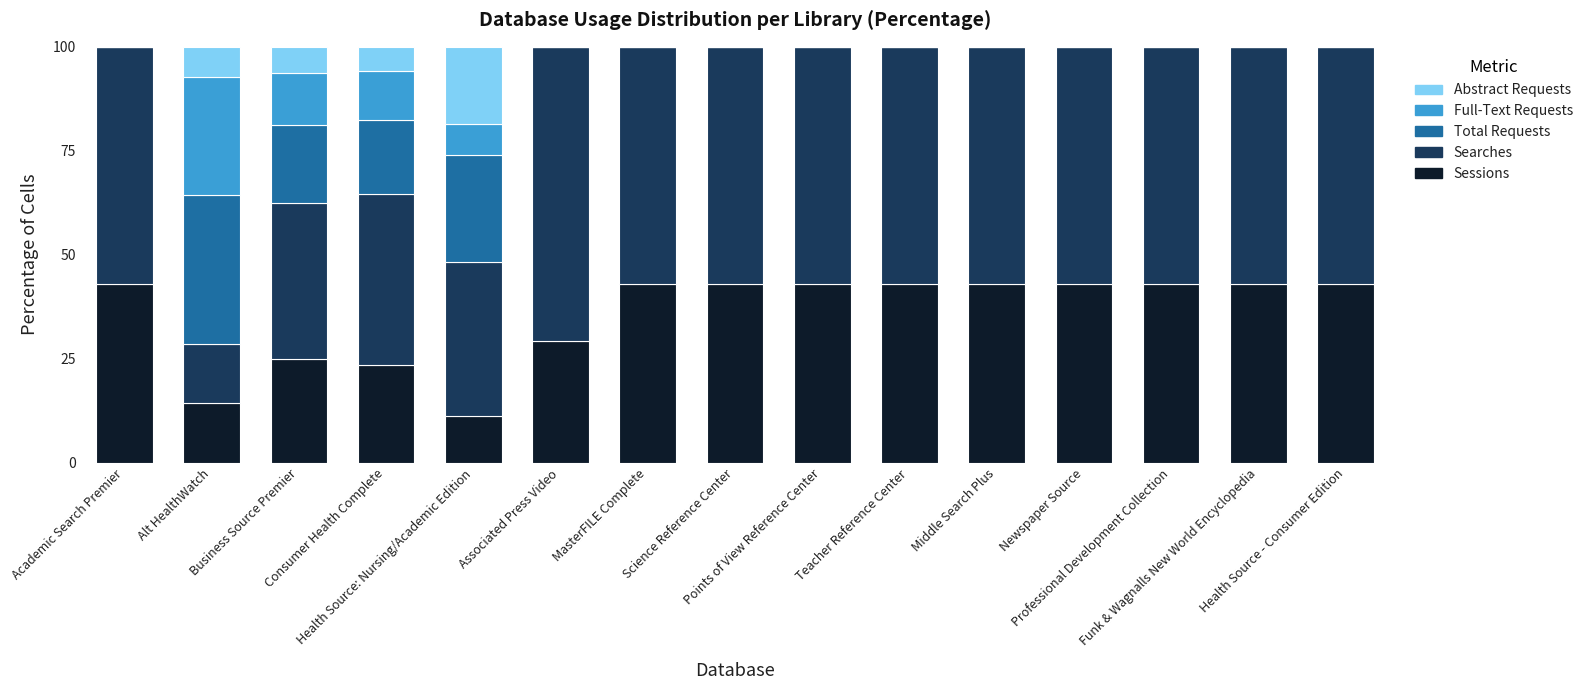

What is the sum of all Sessions values?

531.7